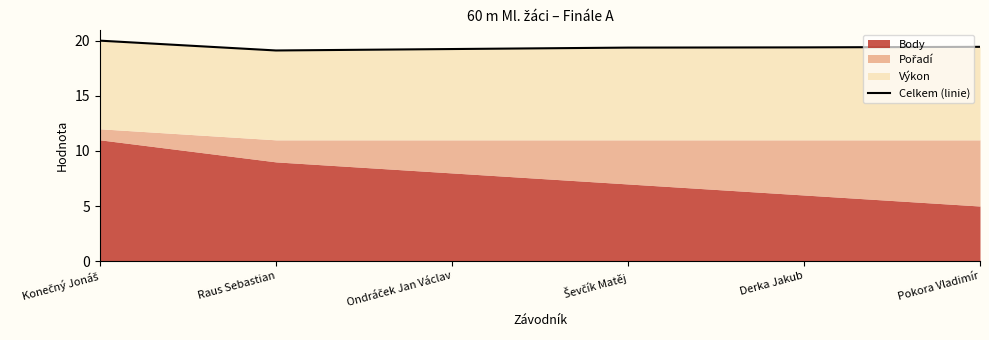

True or false: the data has more than 2 interior local peaks.

False